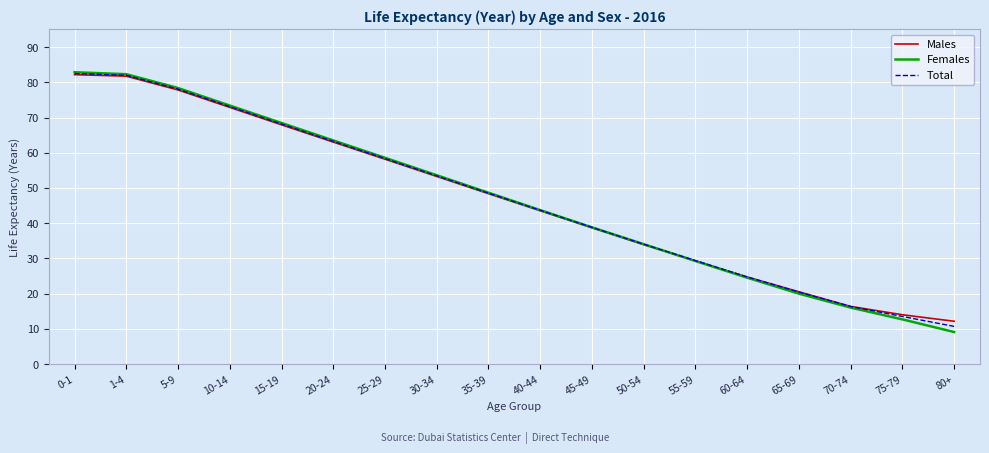

What is the difference between the highest and lowest values at 15-19?

0.5